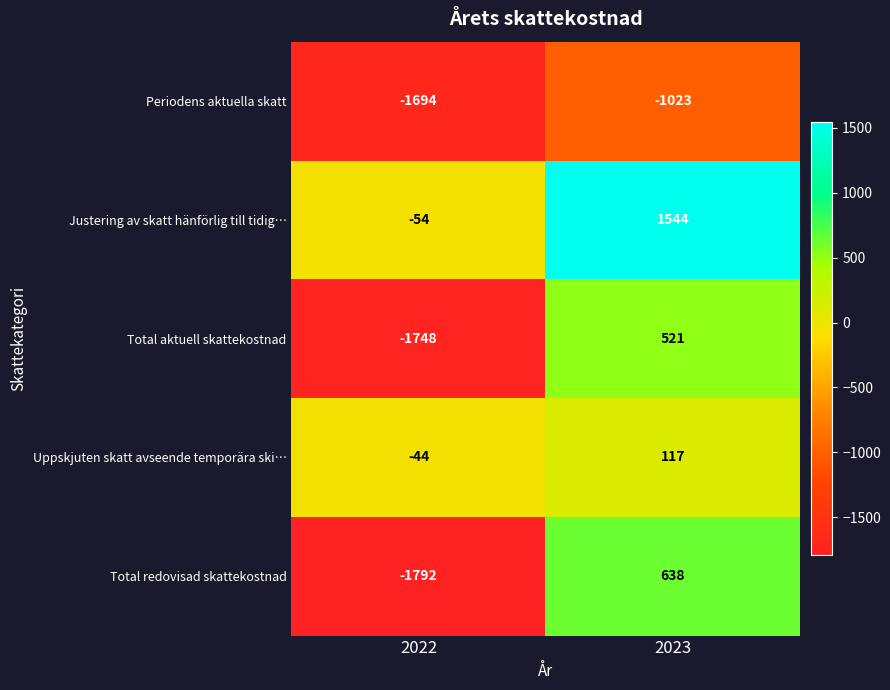

Is the value of Uppskjuten skatt avseende temporära ski… at 2022 greater than the value of Justering av skatt hänförlig till tidig… at 2022?

Yes